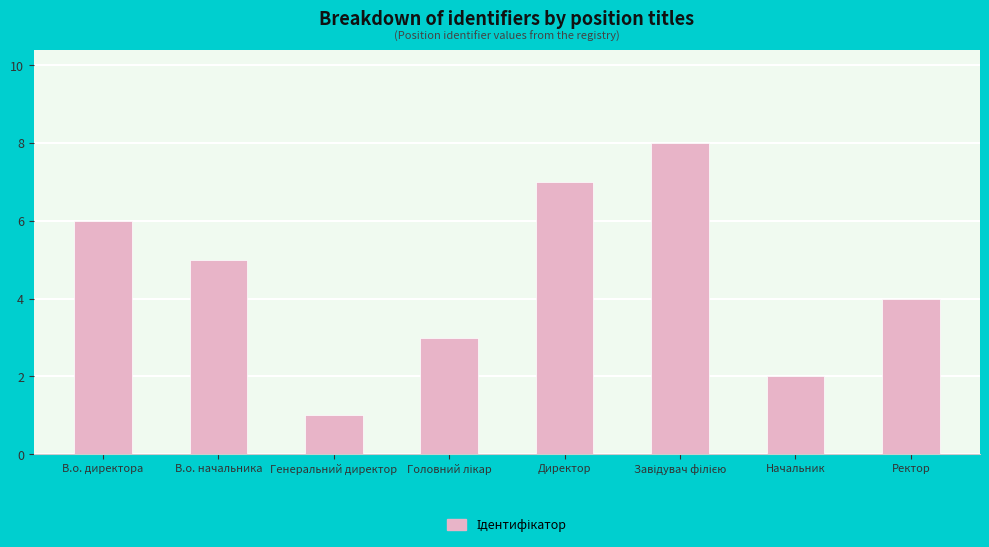

The value at В.о. начальника is 8. True or false?

False